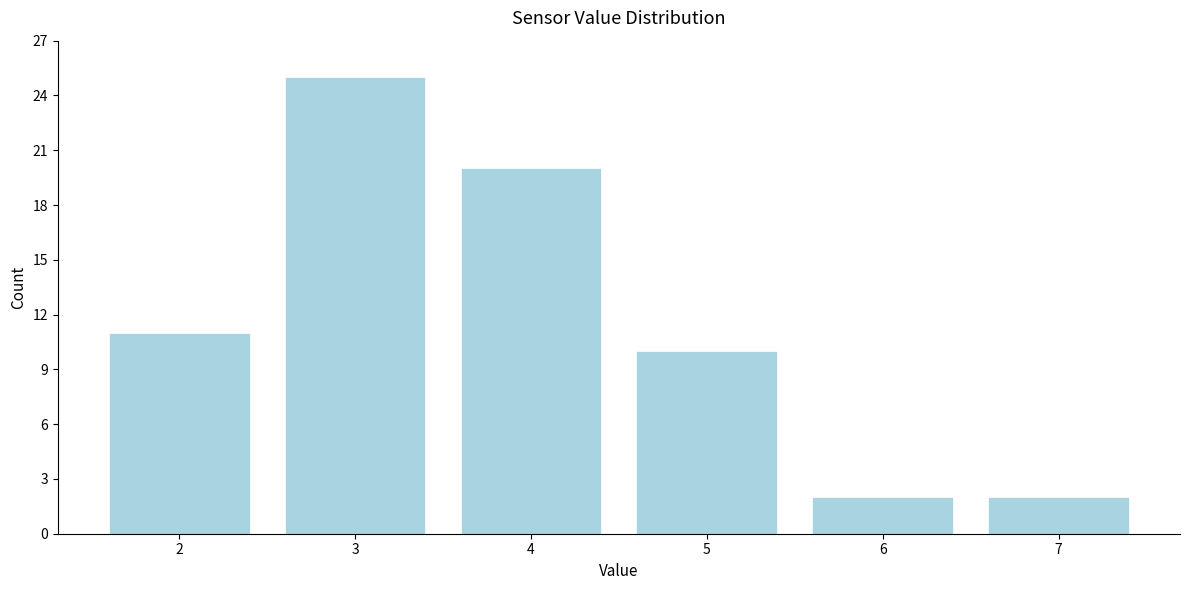

Reading right to left, what are all the values shown in this chart?

2	2	10	20	25	11